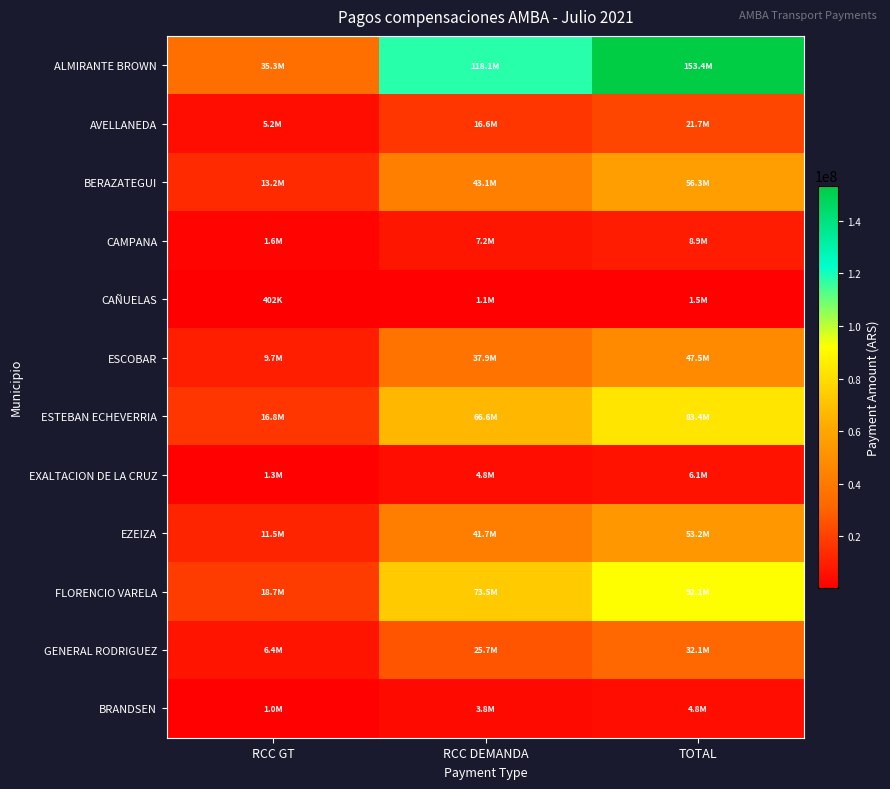

Reading left to right, extract all data points from this chart.

ALMIRANTE BROWN: RCC GT=35278856.1	RCC DEMANDA=118102492.7	TOTAL=153381348.9
AVELLANEDA: RCC GT=5172924.5	RCC DEMANDA=16552980.8	TOTAL=21725905.3
BERAZATEGUI: RCC GT=13209501.8	RCC DEMANDA=43067385.2	TOTAL=56276887.0
CAMPANA: RCC GT=1632811.2	RCC DEMANDA=7223229.7	TOTAL=8856040.8
CAÑUELAS: RCC GT=402174.7	RCC DEMANDA=1135429.5	TOTAL=1537604.1
ESCOBAR: RCC GT=9669713.5	RCC DEMANDA=37874293.8	TOTAL=47544007.2
ESTEBAN ECHEVERRIA: RCC GT=16827926.1	RCC DEMANDA=66621223.8	TOTAL=83449149.9
EXALTACION DE LA CRUZ: RCC GT=1257818.8	RCC DEMANDA=4823324.1	TOTAL=6081142.9
EZEIZA: RCC GT=11499865.3	RCC DEMANDA=41650473.0	TOTAL=53150338.4
FLORENCIO VARELA: RCC GT=18656104.9	RCC DEMANDA=73479170.3	TOTAL=92135275.2
GENERAL RODRIGUEZ: RCC GT=6421028.2	RCC DEMANDA=25712497.2	TOTAL=32133525.4
BRANDSEN: RCC GT=1001215.4	RCC DEMANDA=3780131.3	TOTAL=4781346.7